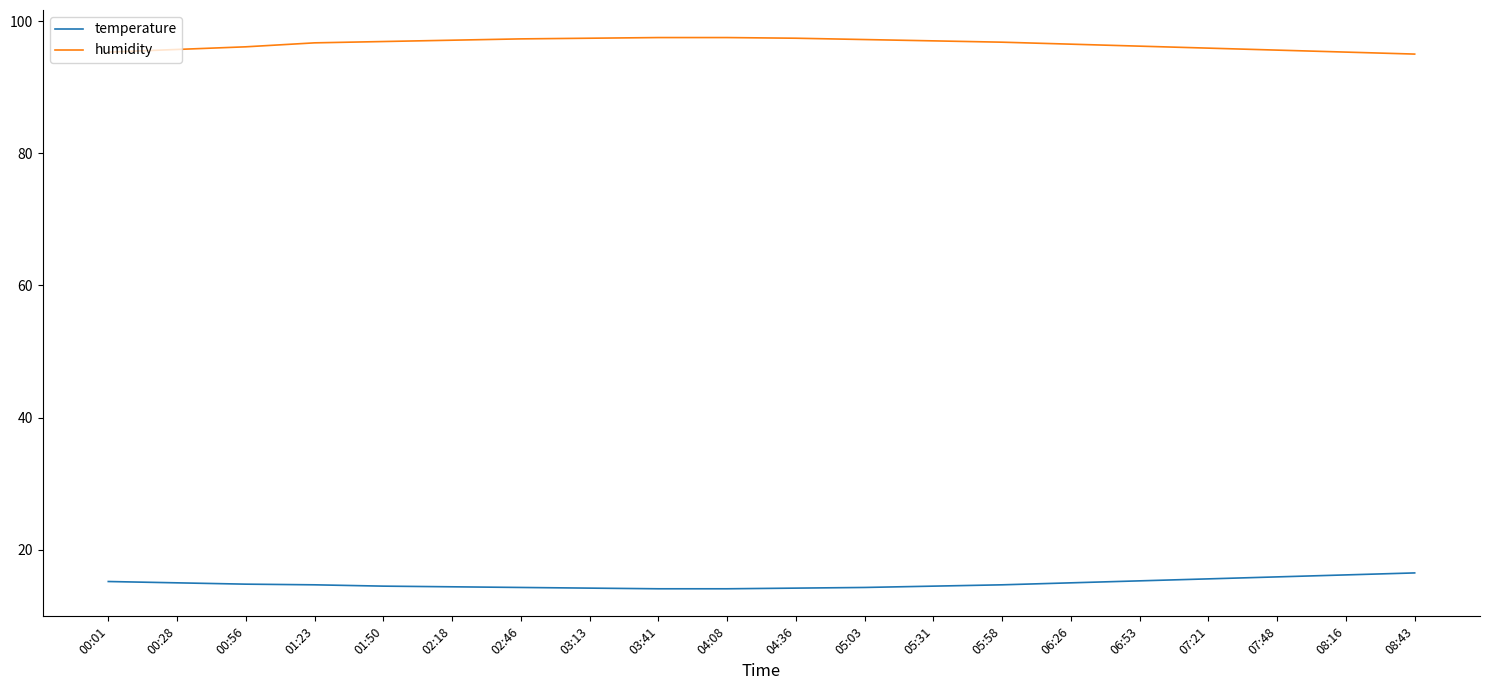

What is the approximate value of temperature at 03:41?

14.1